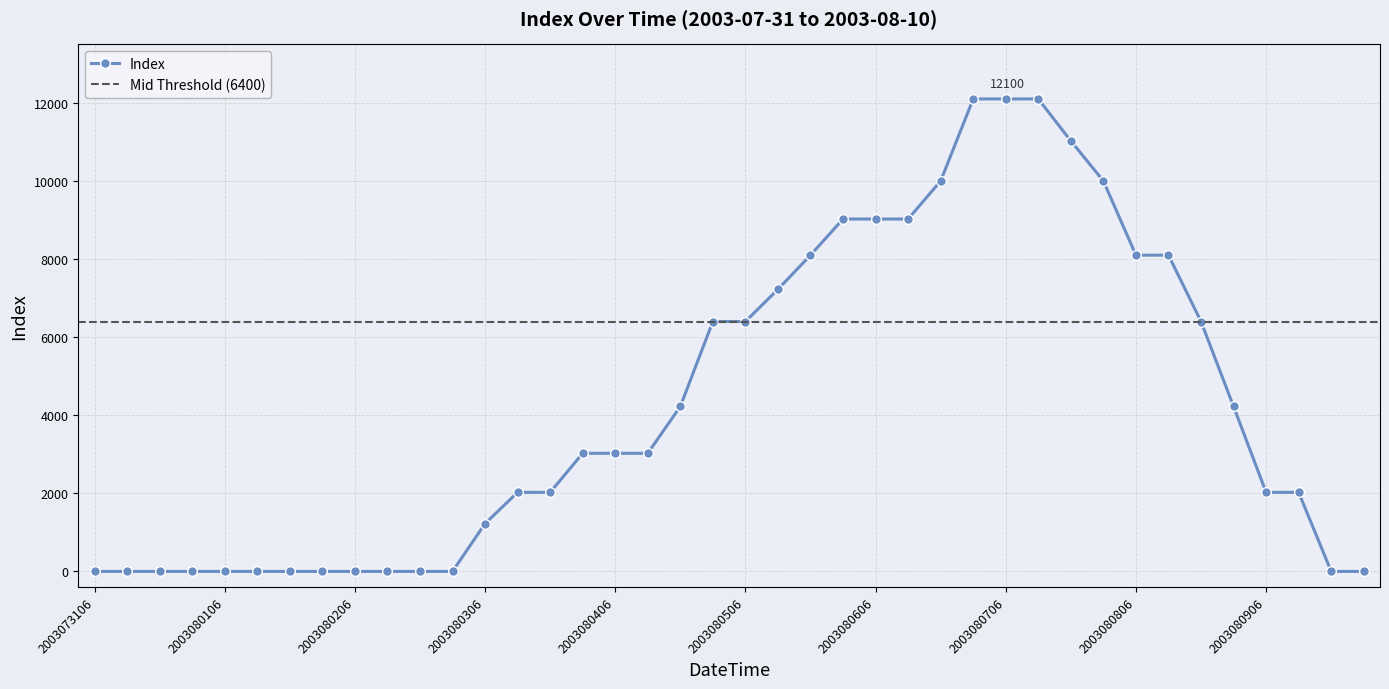

True or false: the data has more than 2 interior local peaks.

False